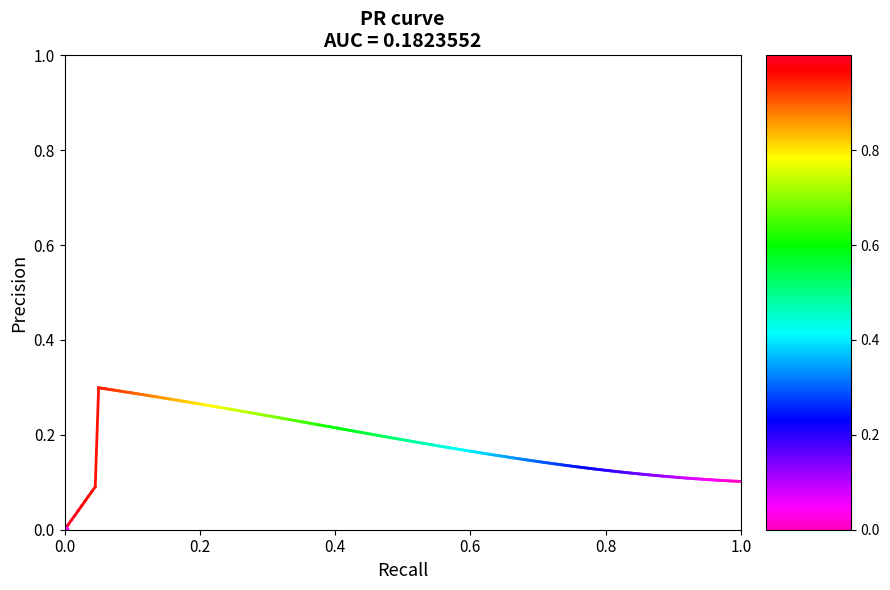

Is it true that the value at 0.0 is 0.0?

False